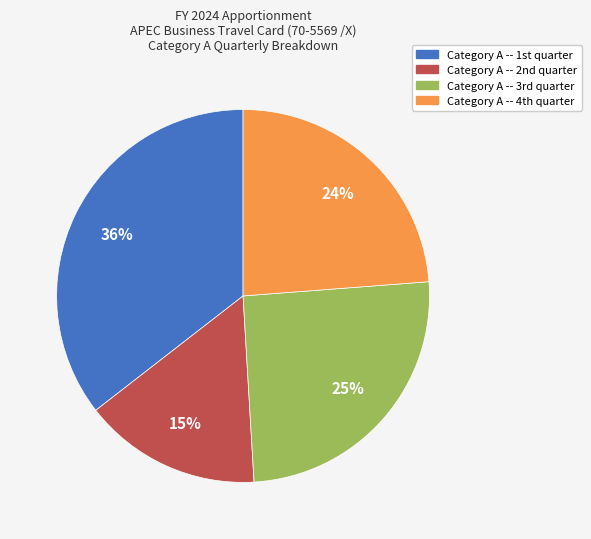

Is there any slice that represents more than half of the pie?

No